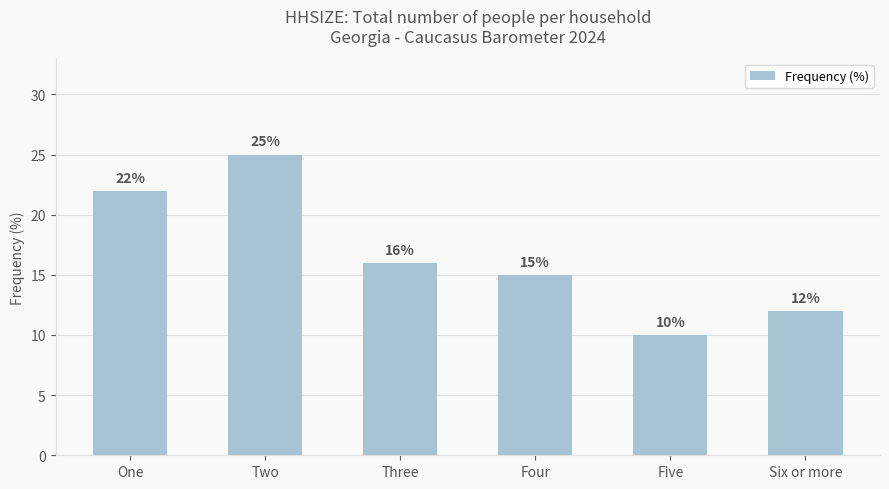

List the labels in order of value, largest first.

Two, One, Three, Four, Six or more, Five